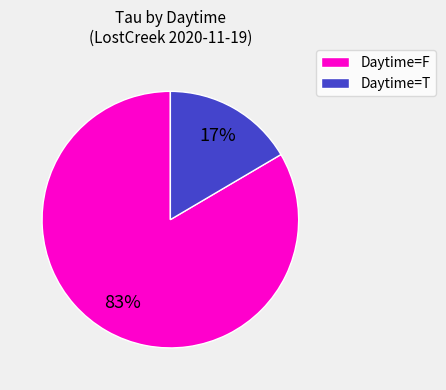

Between Daytime=T and Daytime=F, which is larger?

Daytime=F